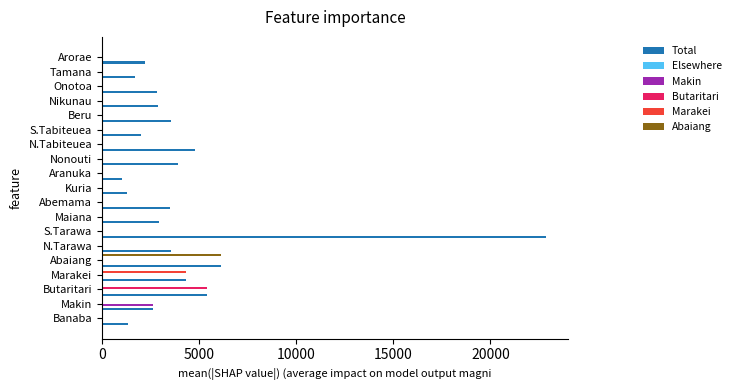

Between N.Tarawa and S.Tarawa, which series saw the biggest shift?

Total